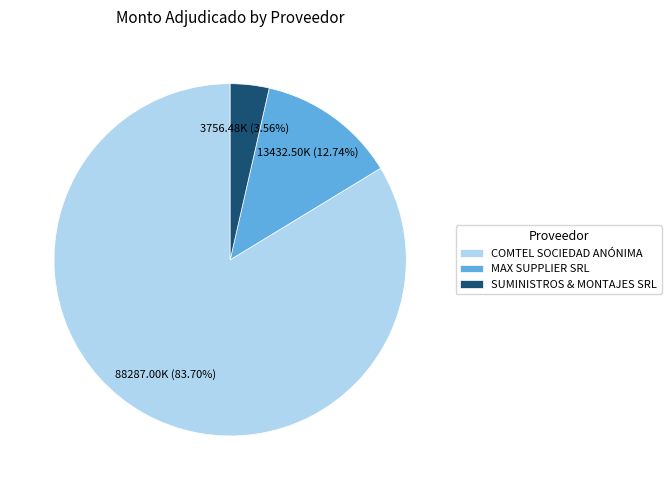

Which has a higher value, COMTEL SOCIEDAD ANÓNIMA or SUMINISTROS & MONTAJES SRL?

COMTEL SOCIEDAD ANÓNIMA